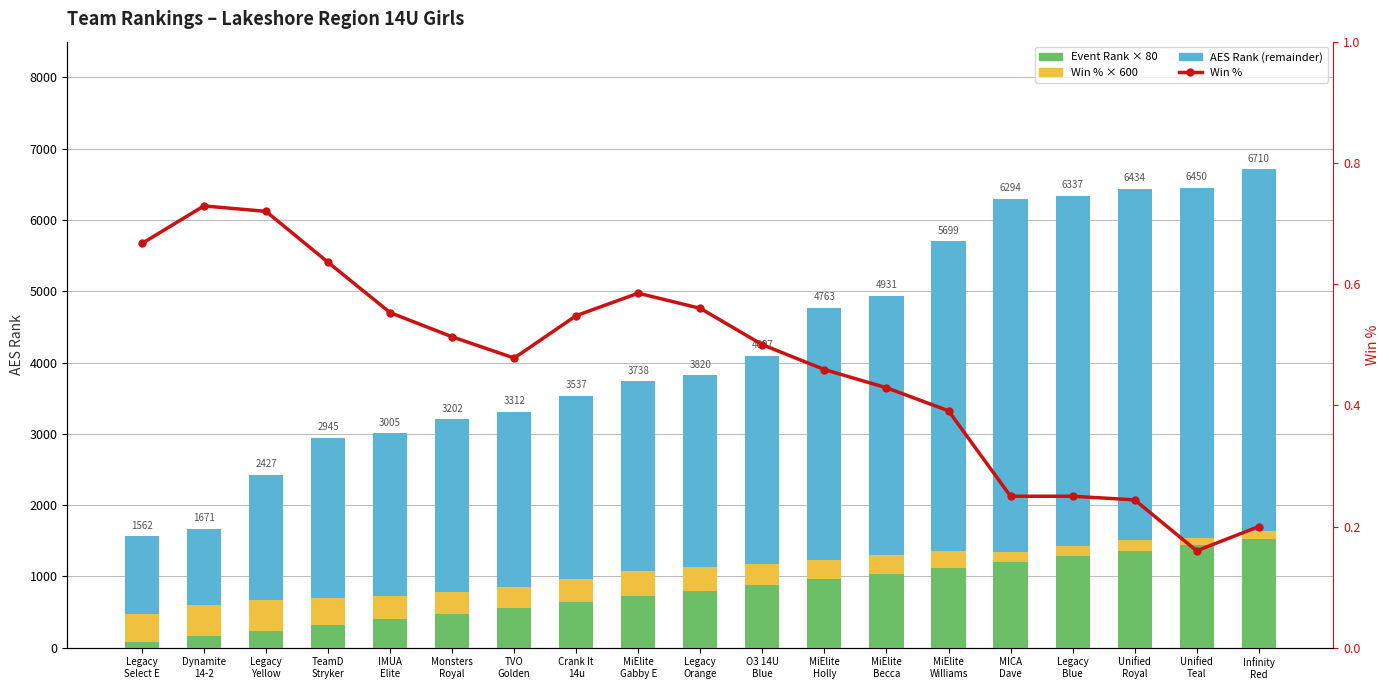

At which label is Win % closest to 0?

Unified
Teal